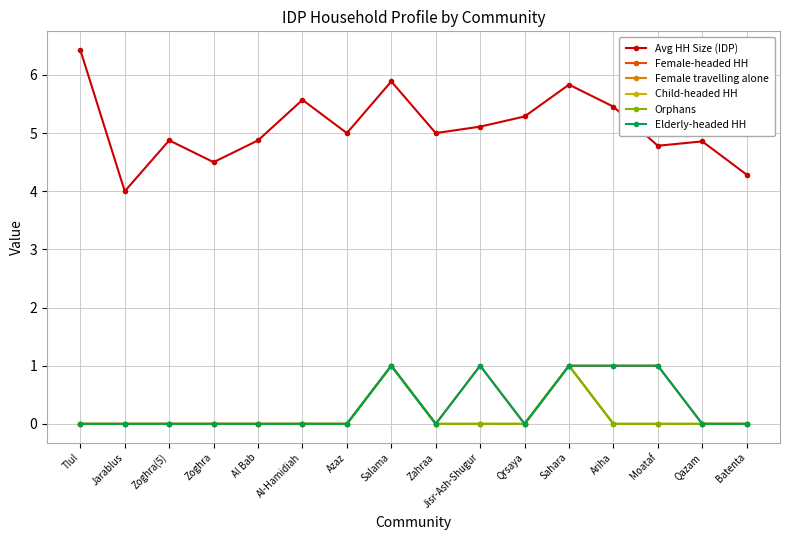

What is the label of the 11th point from the right?

Al-Hamidiah